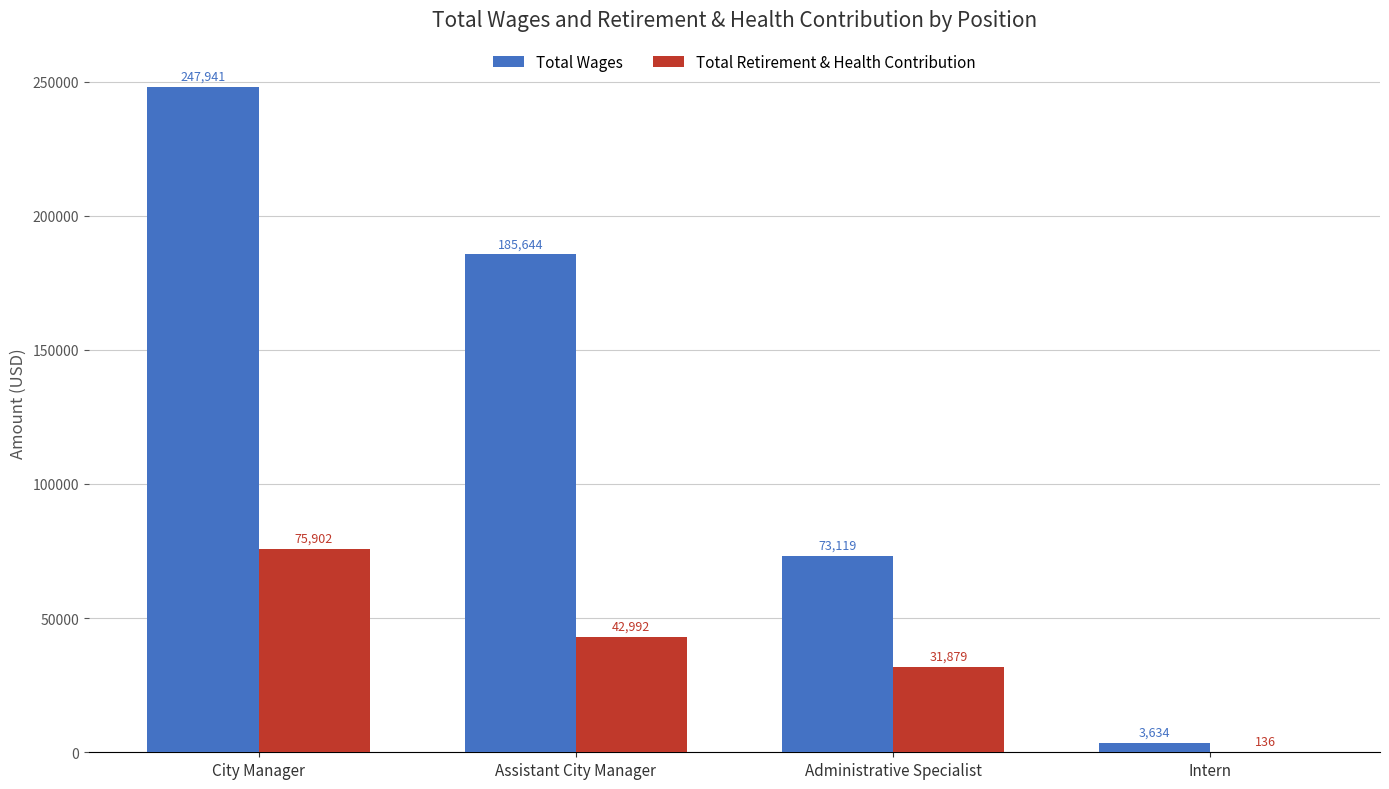

At which category is the sum across all series the highest?

City Manager